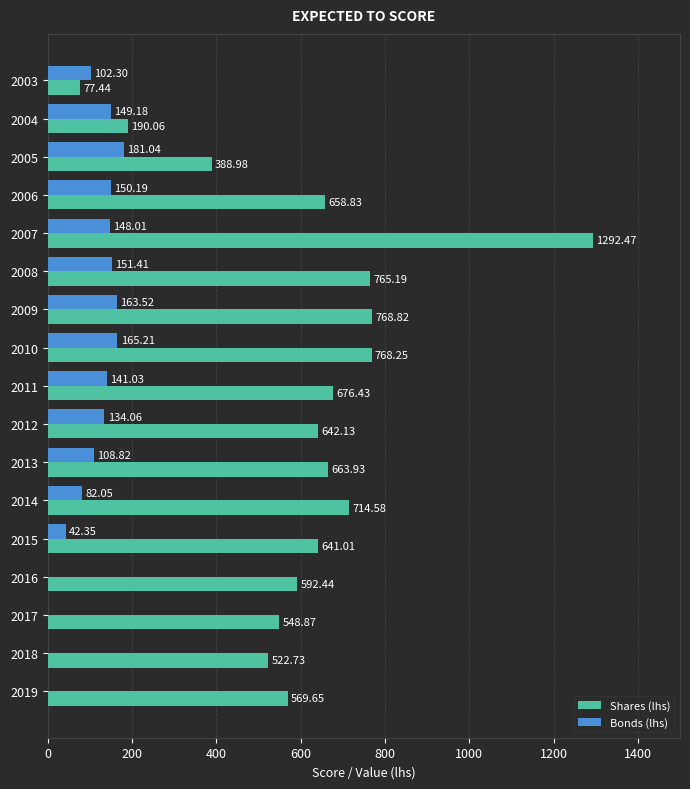

At which category is the sum across all series the highest?

2007